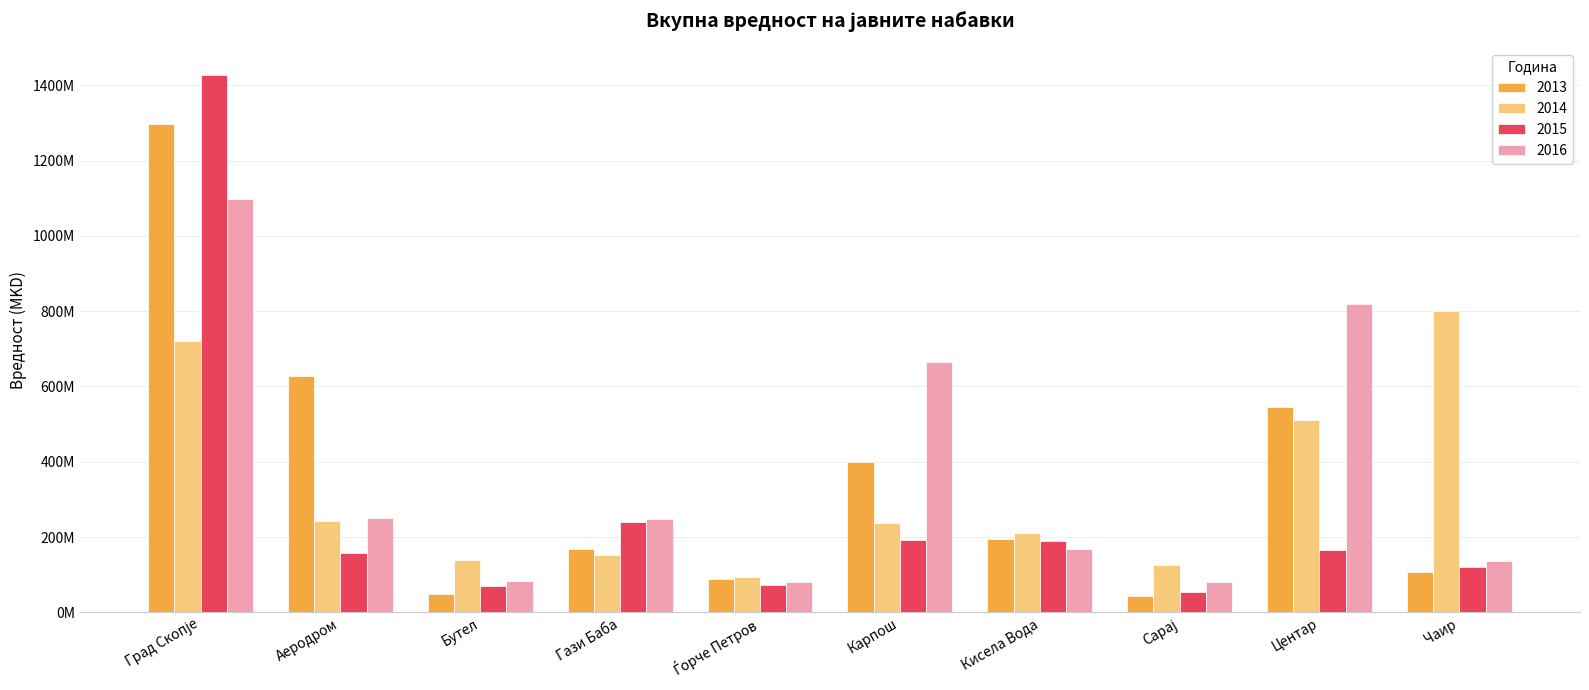

What is the value of the 2013 bar at the 5th from the left?

87519308